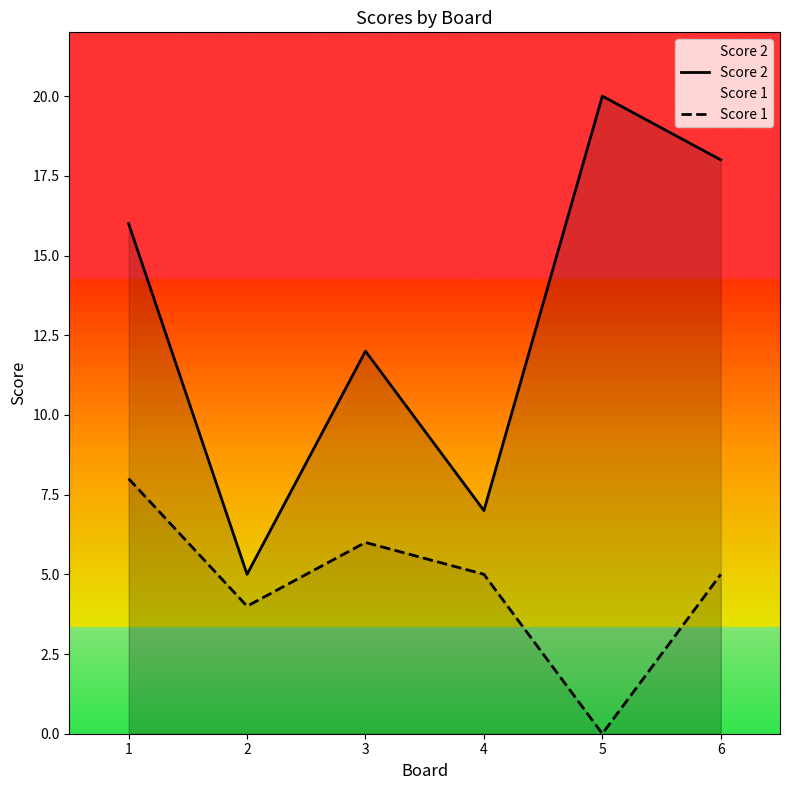

What is the sum of the Score 1 values at 1 and 6?

13